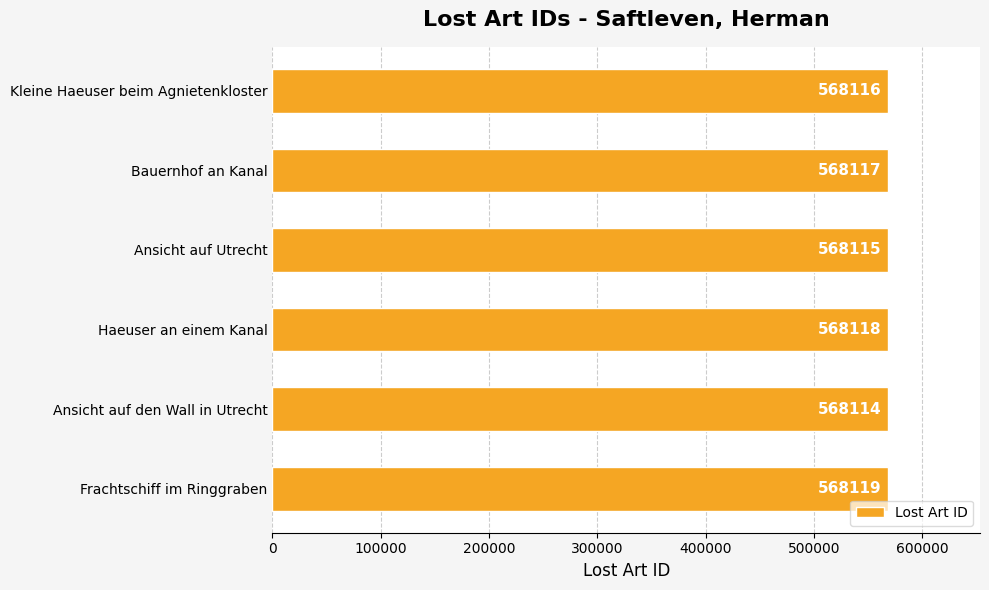

Count the values in the range 568115 to 568118.

4